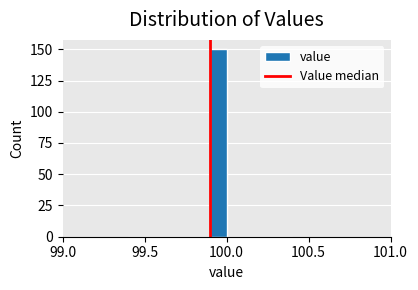

Read against the x-axis, roughly where is the centre of the tallest bar?

99.95